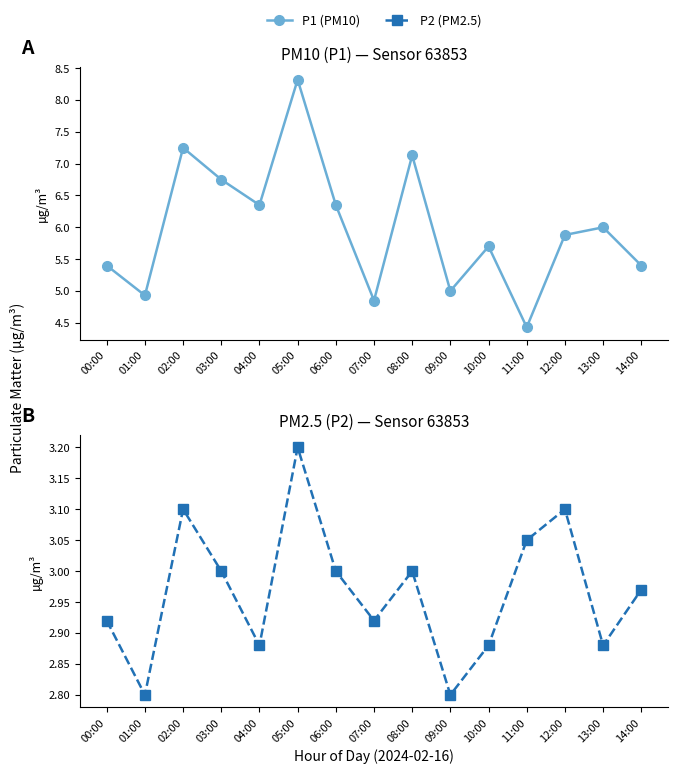

The value of P2 (PM2.5) at 09:00 is 1.9. True or false?

False